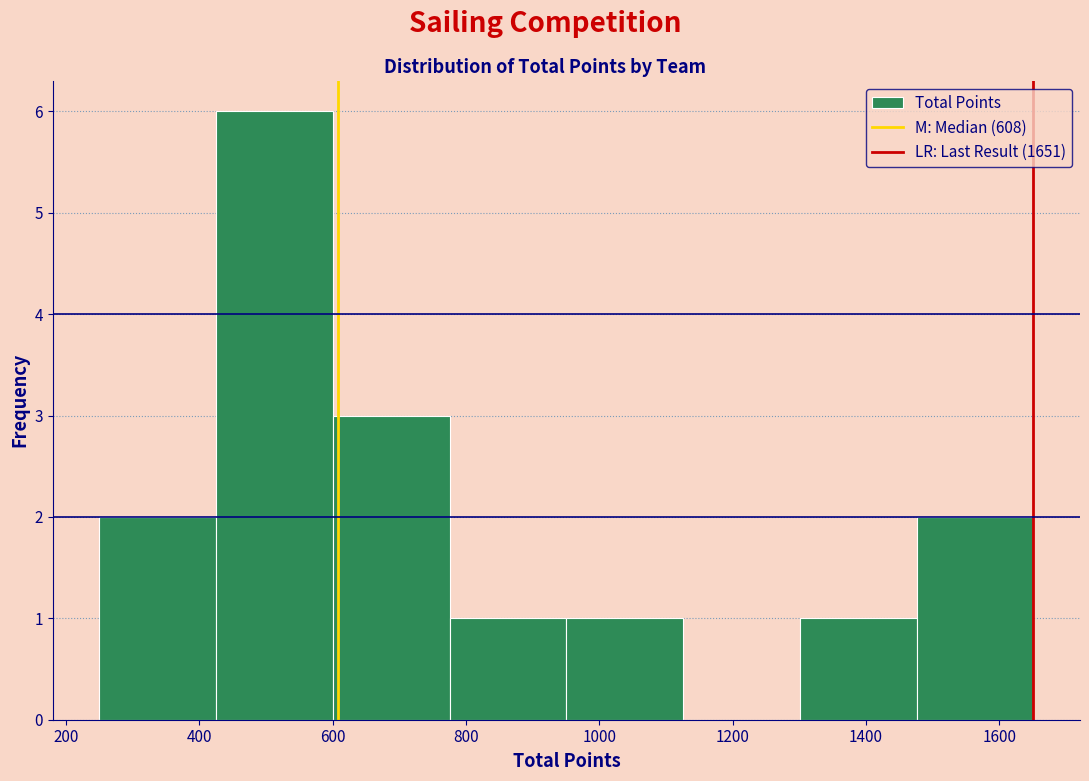

Reading left to right, transcribe this chart: for each bar, give the range it covers on the x-axis and its height. Neither the bar edges nor the heights are printed on the chart, so give them approximately, as read against the axes.

260 to 420: 2
420 to 600: 6
600 to 780: 3
780 to 960: 1
960 to 1120: 1
1120 to 1300: 0
1300 to 1480: 1
1480 to 1660: 2